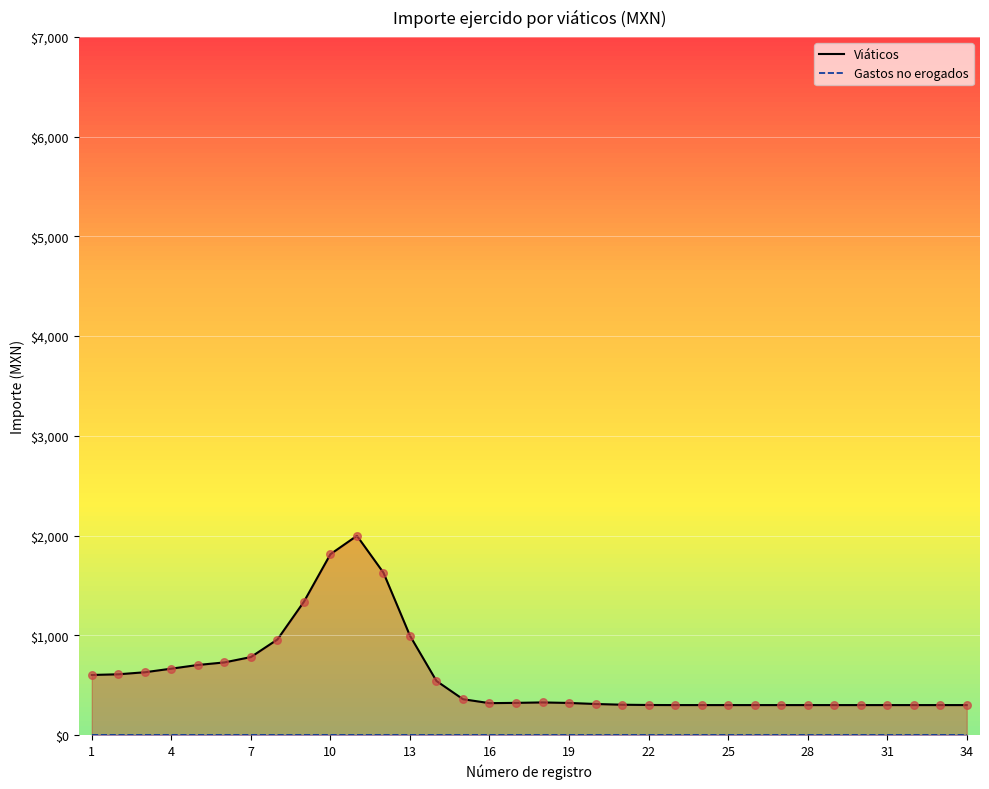

Which series has the largest total across all categories?

Viáticos_line